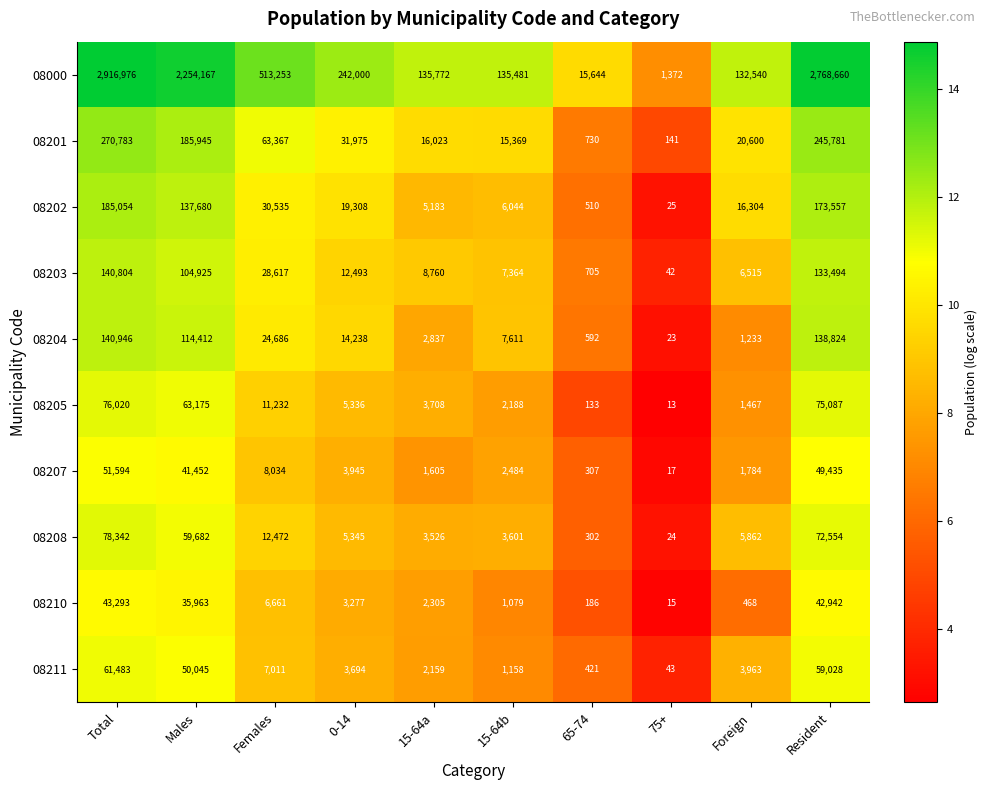

Which series has the largest range (max minus min)?

08000